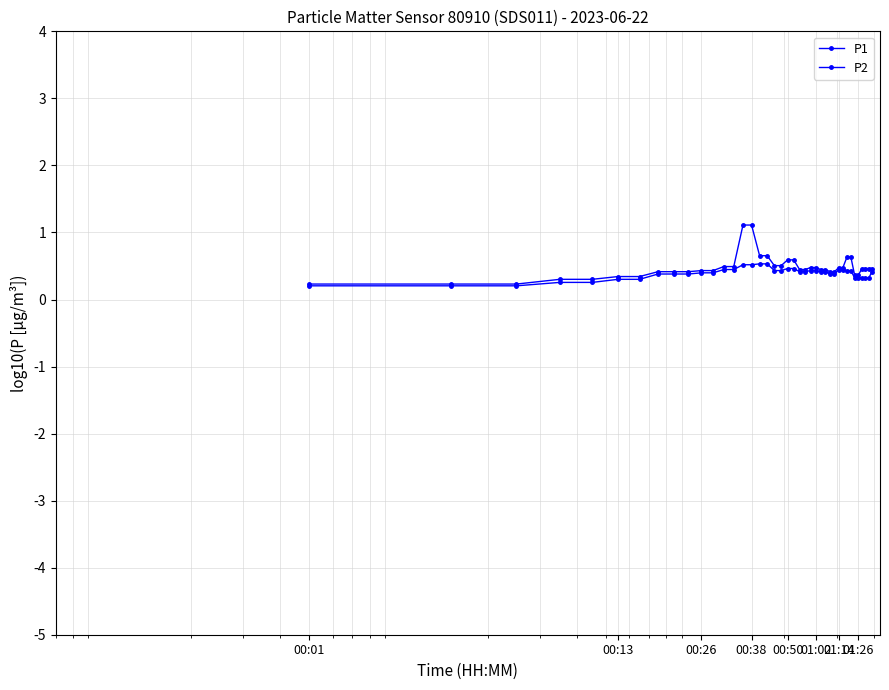

How many lines are shown in the chart?

2